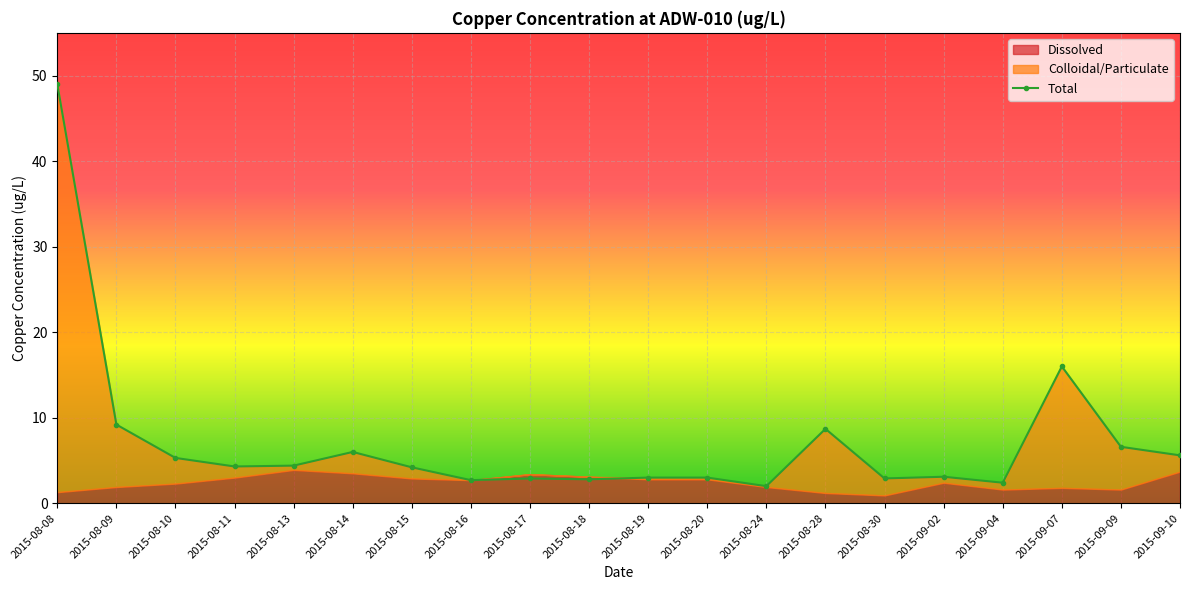

Between 2015-08-11 and 2015-08-30, which series saw the biggest shift?

Dissolved